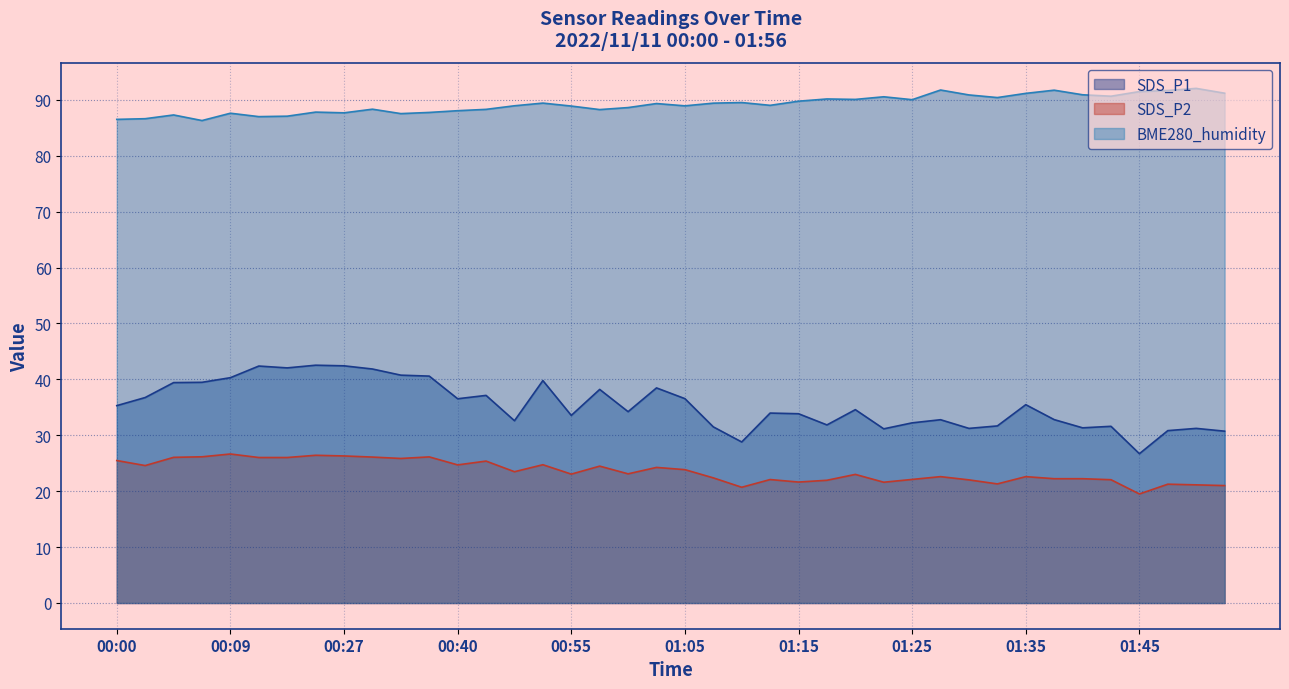

What are all the series names shown in the legend?

SDS_P1, SDS_P2, BME280_humidity